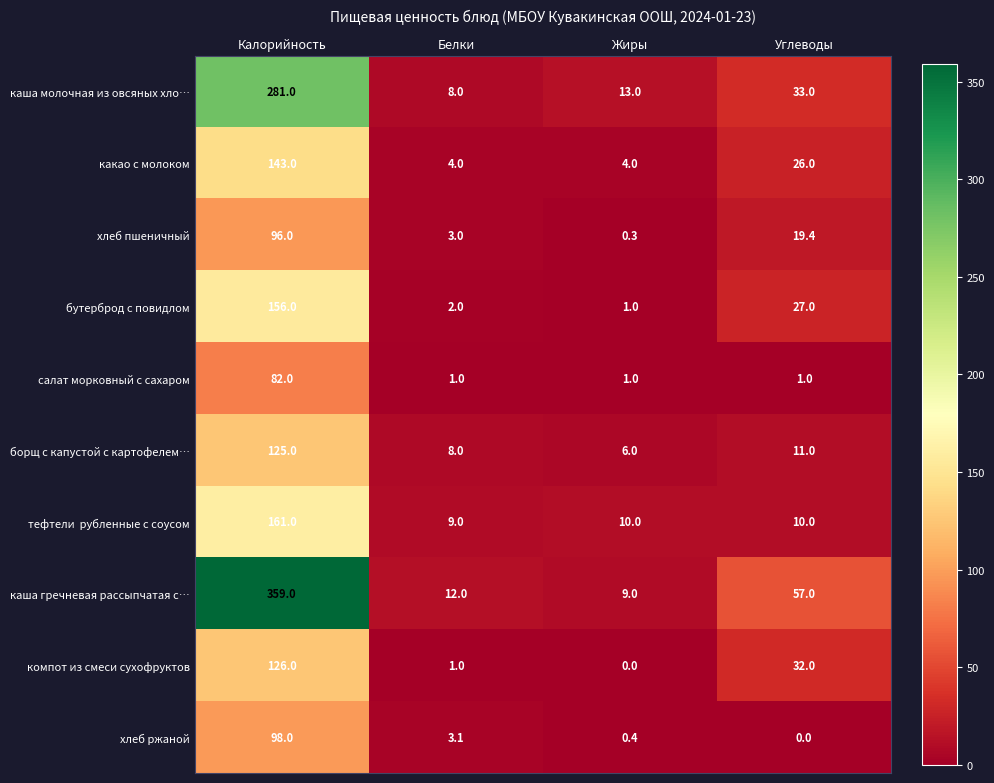

Is it true that бутерброд с повидлом equals 27.0 at Углеводы?

True